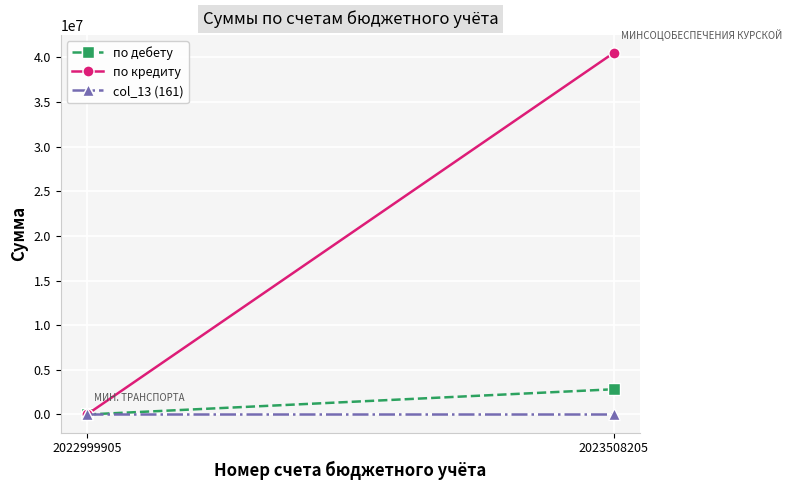

Reading left to right, list all the values displayed in this chart.

по дебету: 2022999905=0	2023508205=2824956
по кредиту: 2022999905=0	2023508205=40490260
col_13 (161): 2022999905=161	2023508205=161